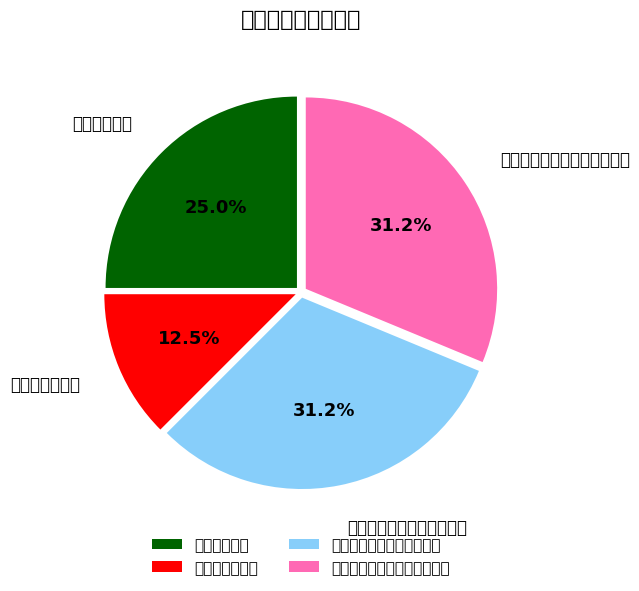

The 专业学位研究生课程案例库 slice represents 37% of the pie. True or false?

False